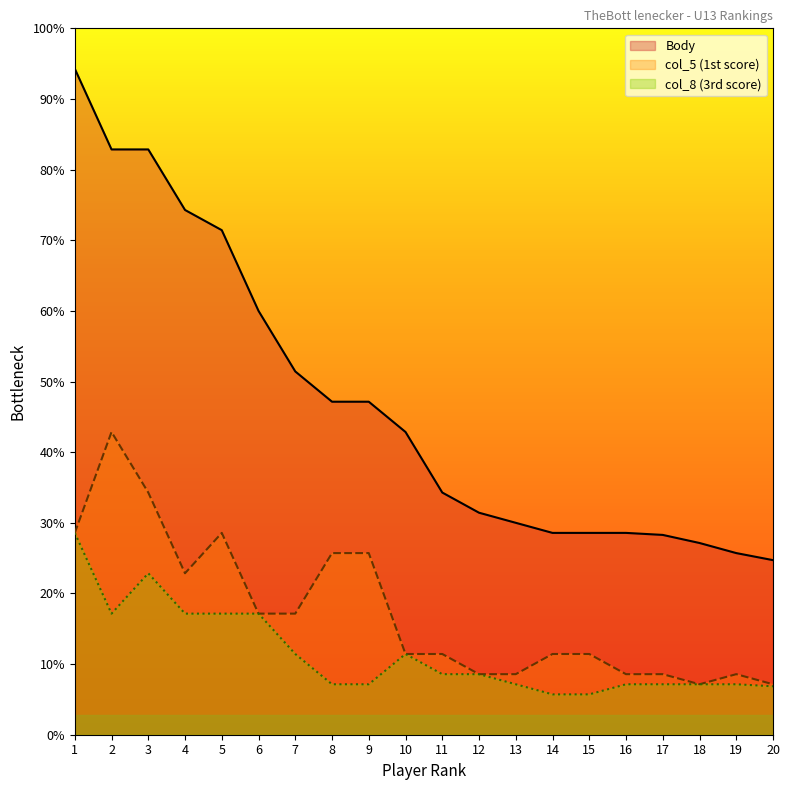

True or false: col_5 and Body intersect in this chart.

False